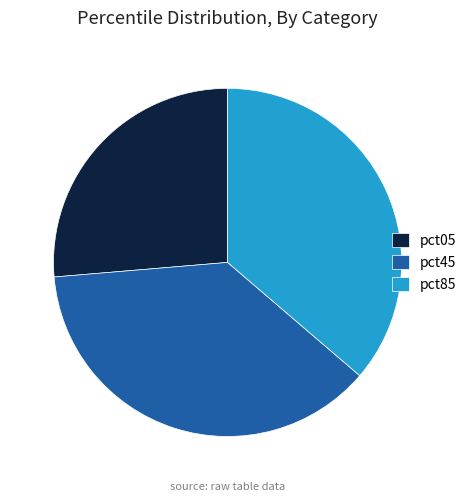

Which category has the biggest portion of the pie?

pct45